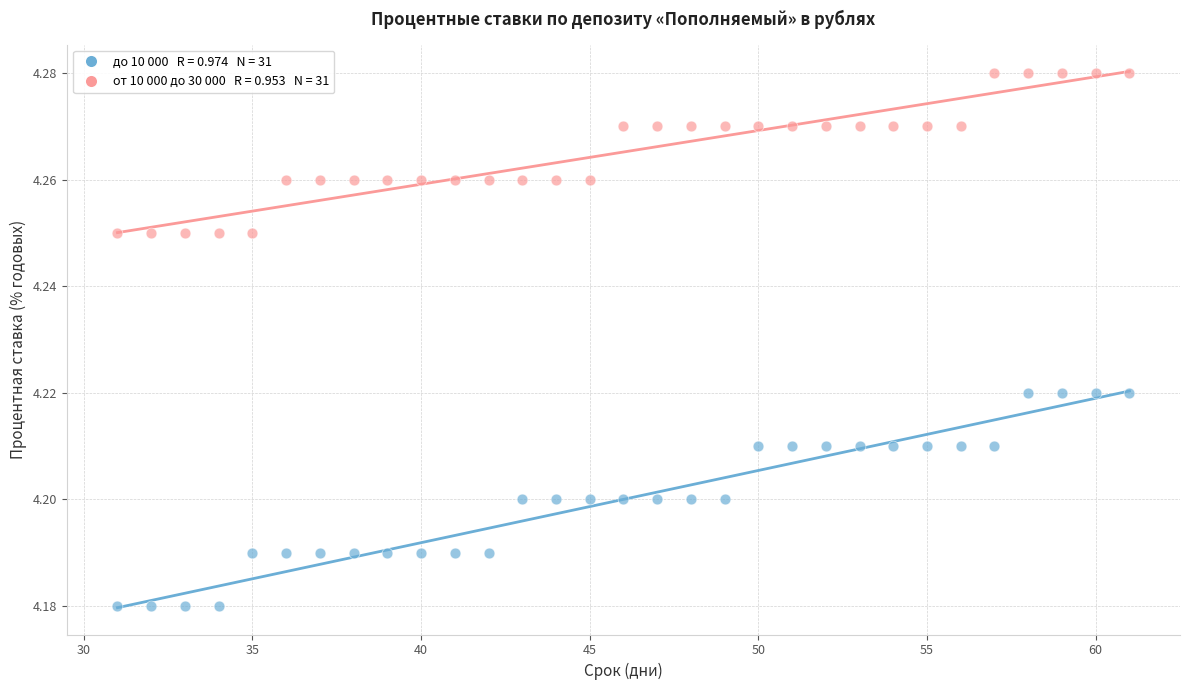

Across all data points, what is the range of X values (max minus min)?

30.0